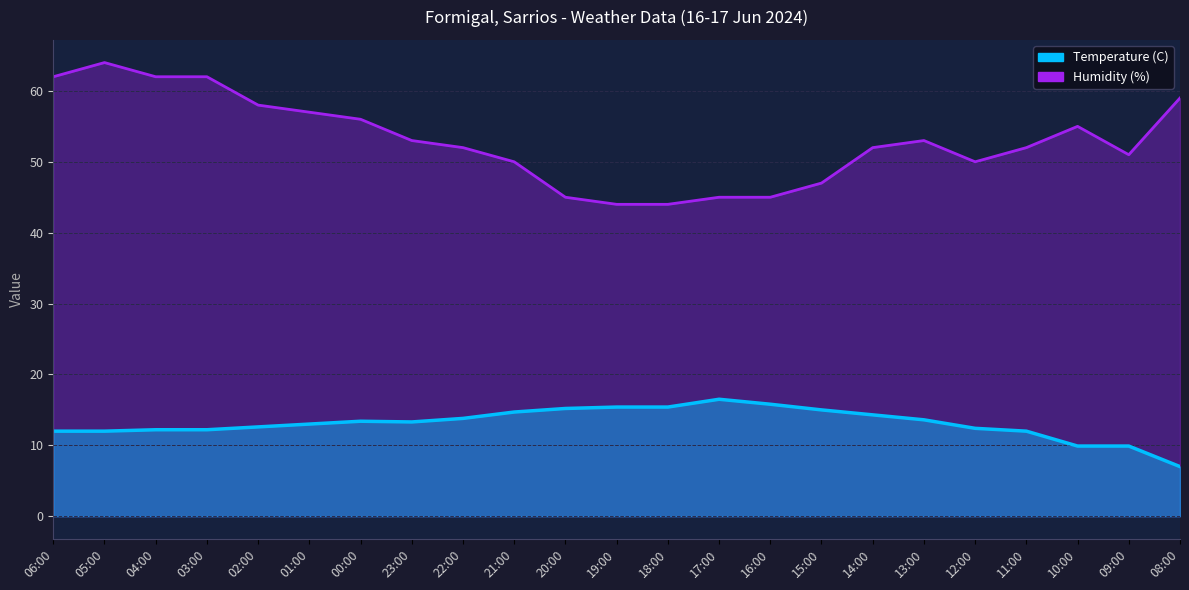

How many interior local valleys does the Temperature (C) series have?

1